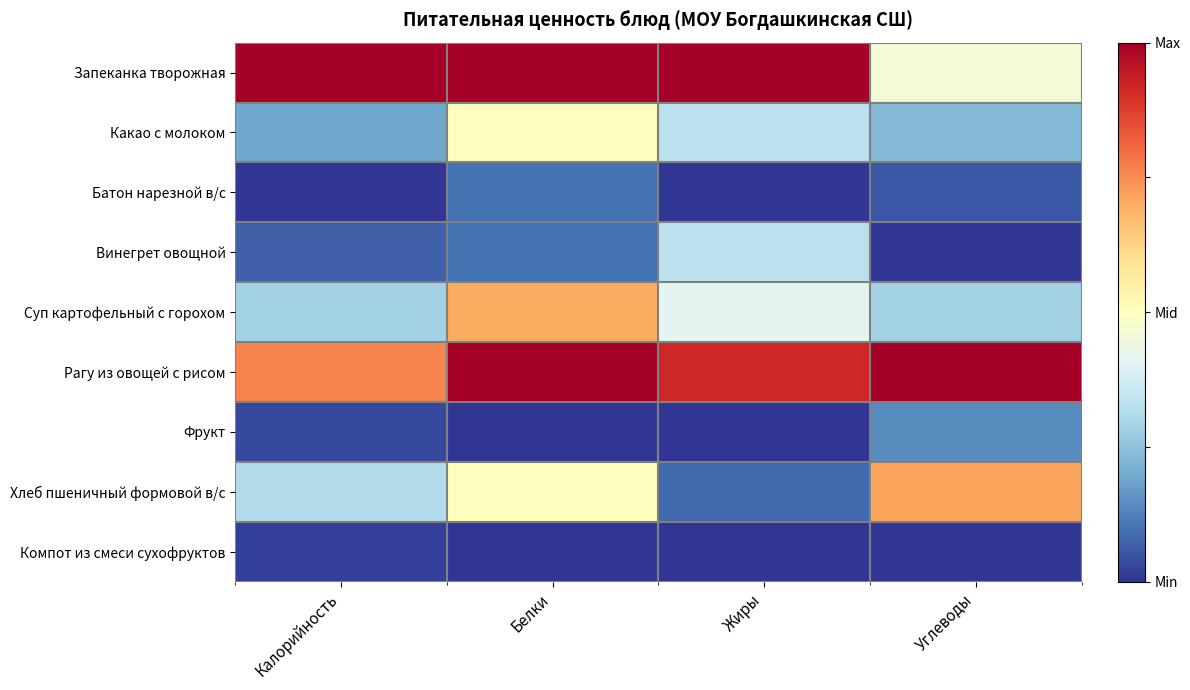

At Жиры, list the series in order from smallest to largest.

Батон нарезной в/с, Фрукт, Компот из смеси сухофруктов, Хлеб пшеничный формовой в/с, Какао с молоком, Винегрет овощной, Суп картофельный с горохом, Рагу из овощей с рисом, Запеканка творожная